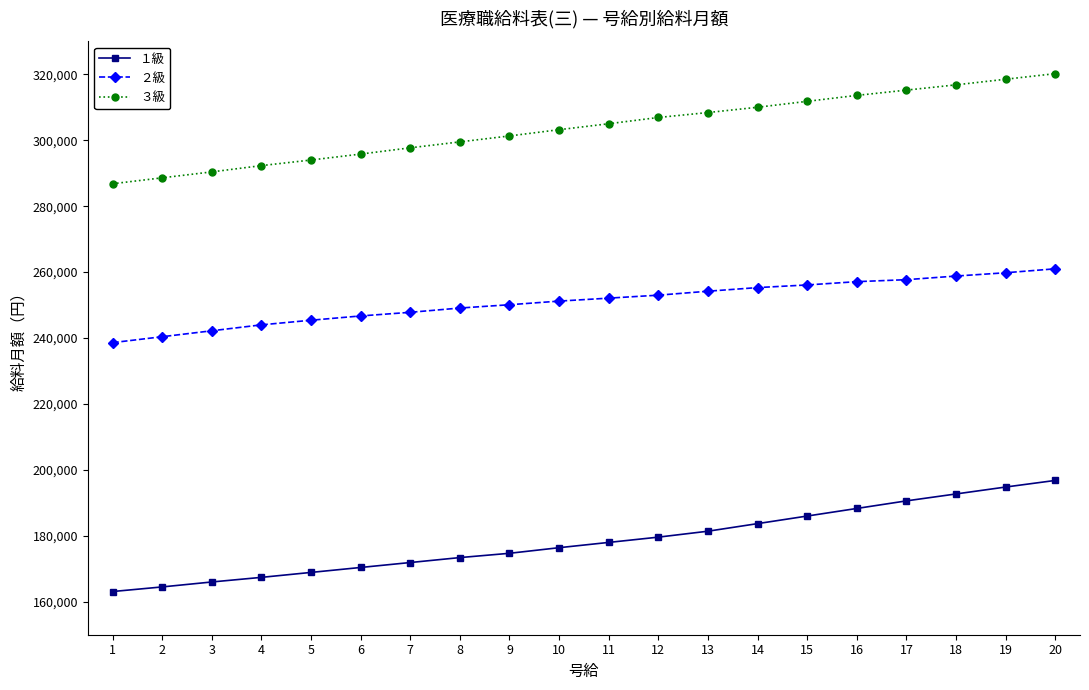

What is the difference between the maximum and second lowest values in the ２級 series?

20600